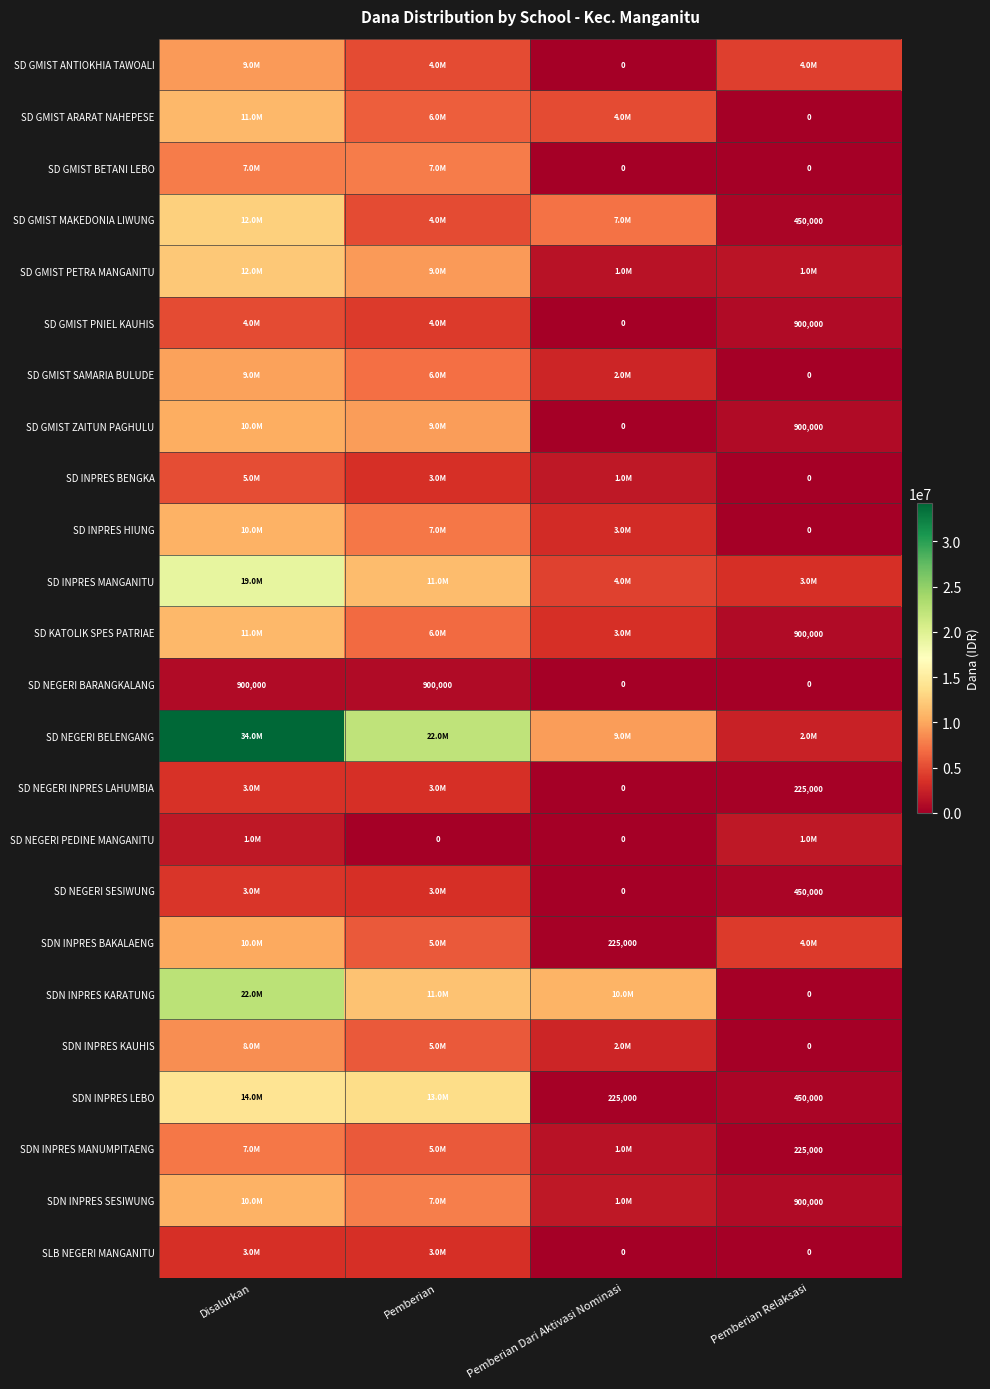

Which series has the largest range (max minus min)?

SD NEGERI BELENGANG